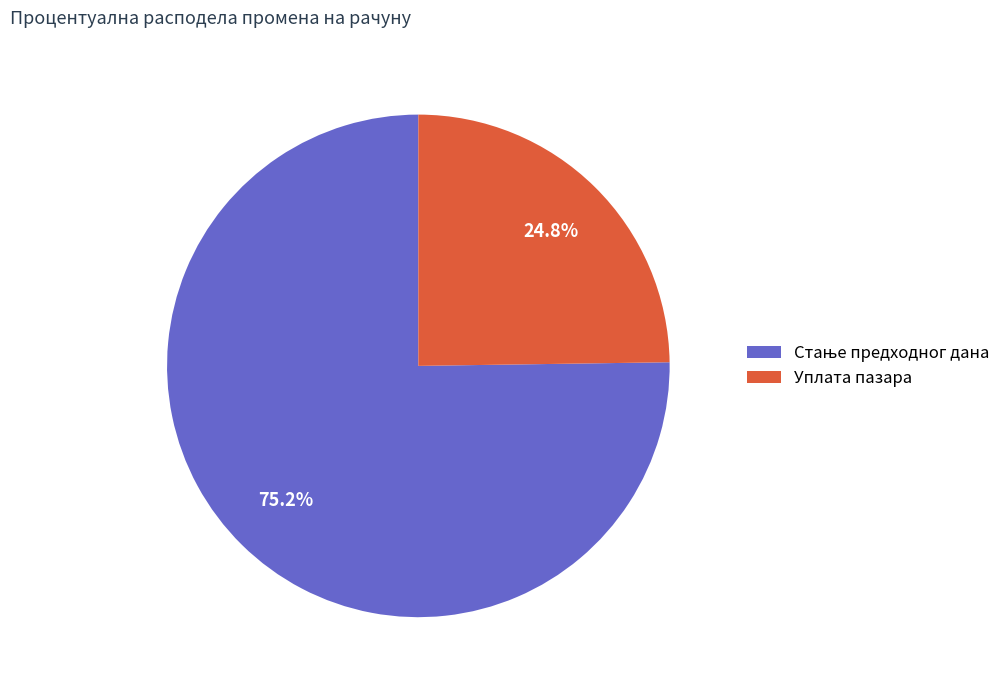

Count the number of slices in the pie.

2